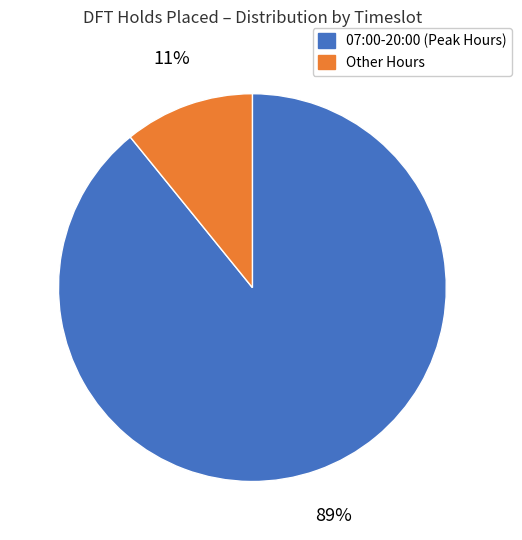

To the nearest percent, what is the difference between the largest and smallest slice percentages?

78%